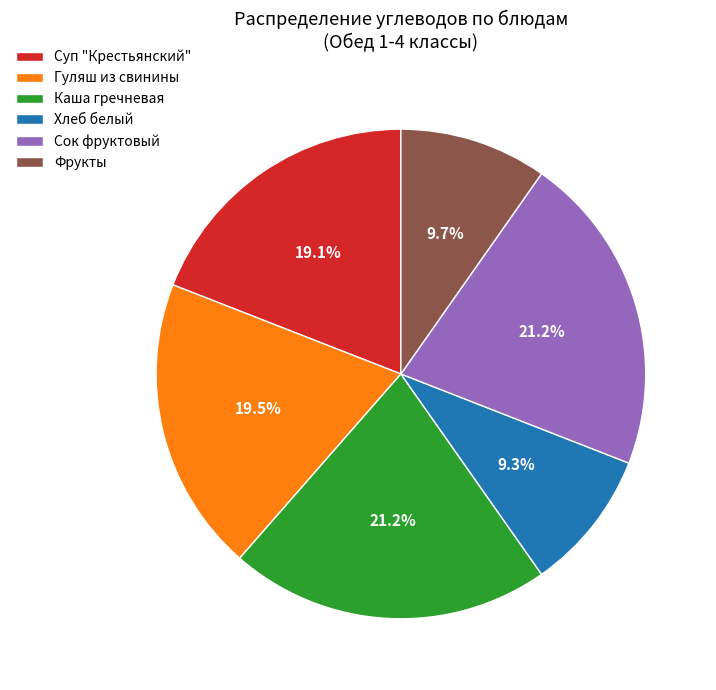

How many slices are in this pie chart?

6